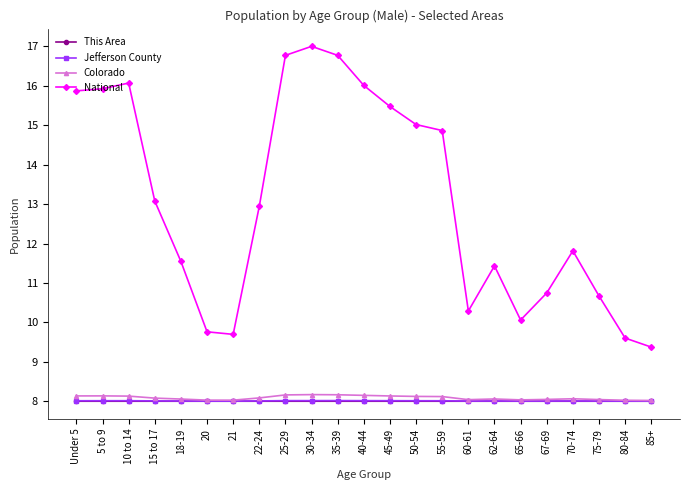

What are all the series names shown in the legend?

This Area, Jefferson County, Colorado, National